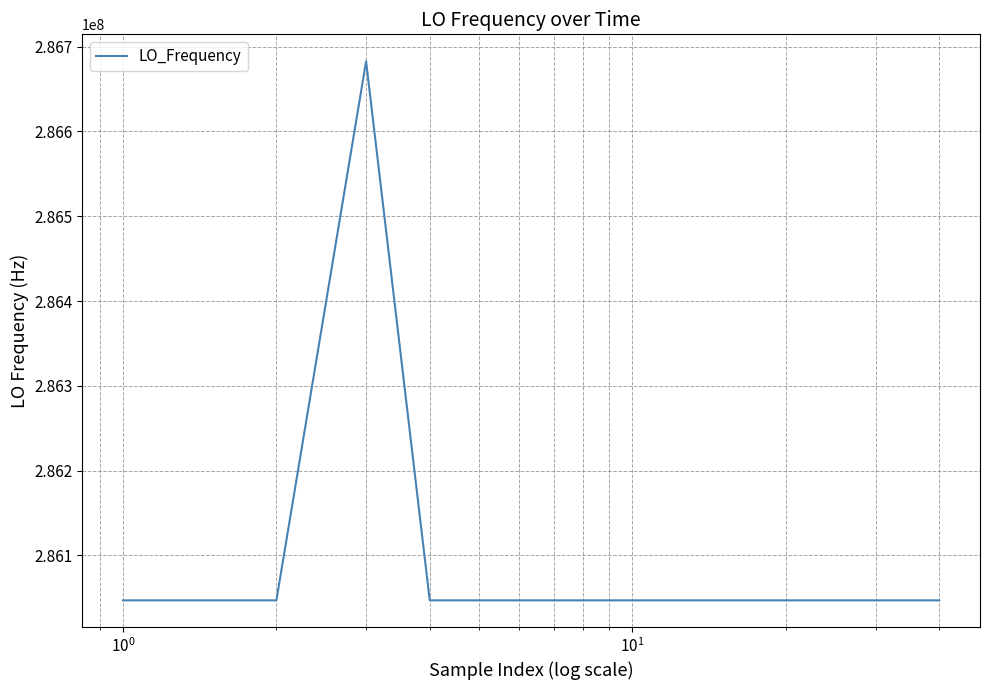

What is the smallest value displayed?

286046989.7